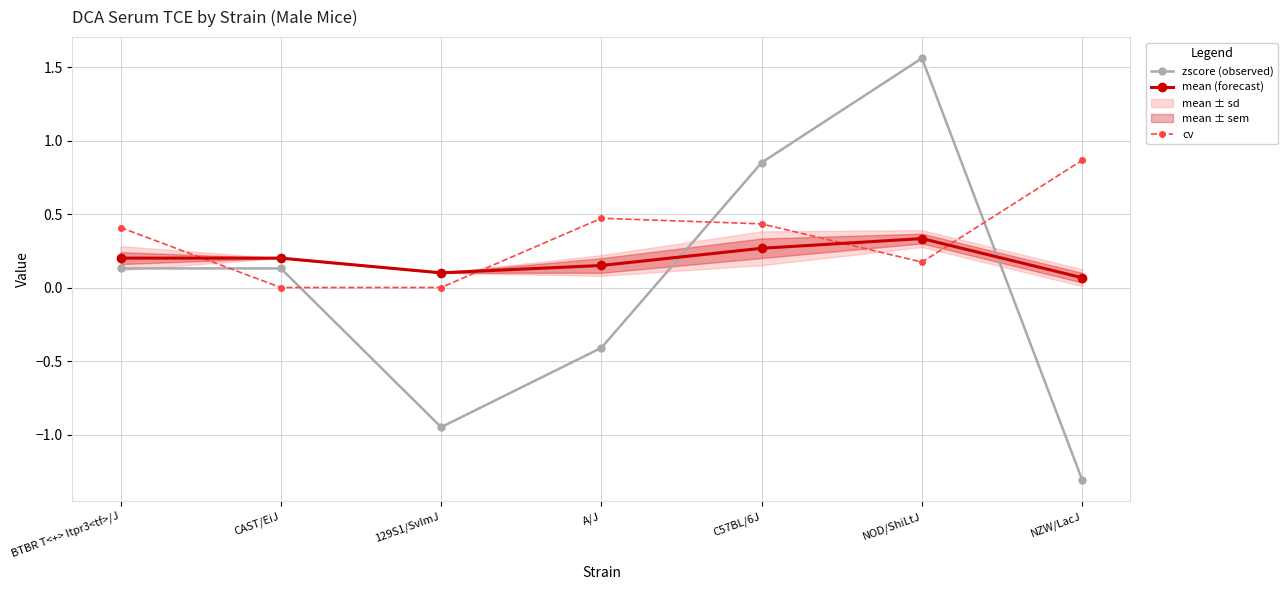

List the labels in order of zscore (observed) value, smallest first.

NZW/LacJ, 129S1/SvImJ, A/J, BTBR T<+> Itpr3<tf>/J, CAST/EiJ, C57BL/6J, NOD/ShiLtJ